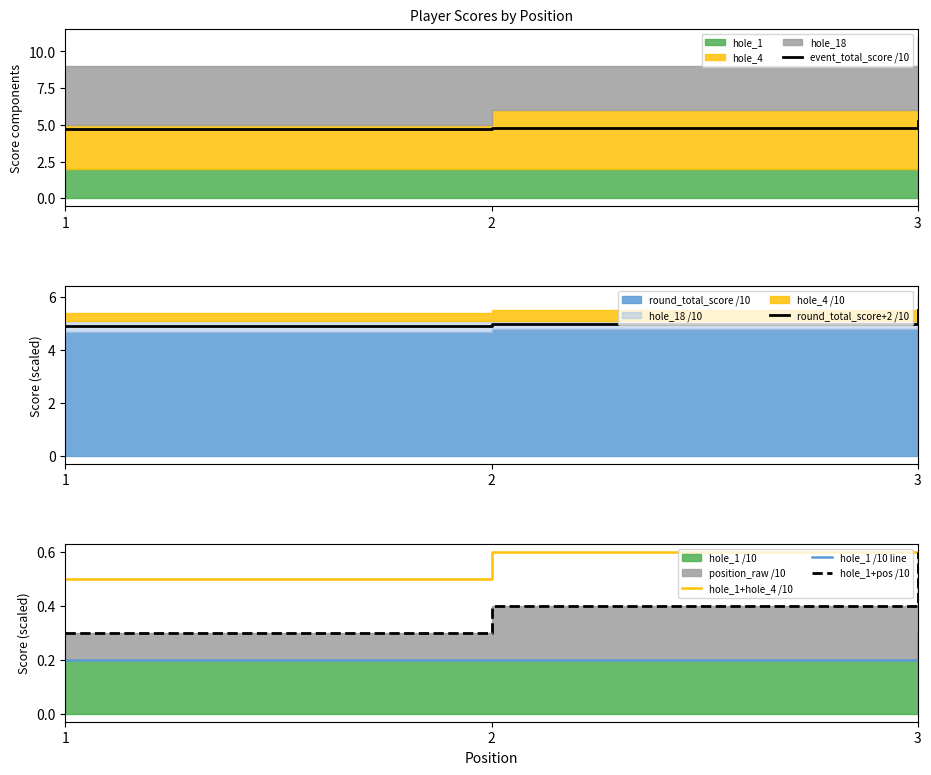

What is the value of the hole_1+pos /10 point at the 1st from the left?

0.3